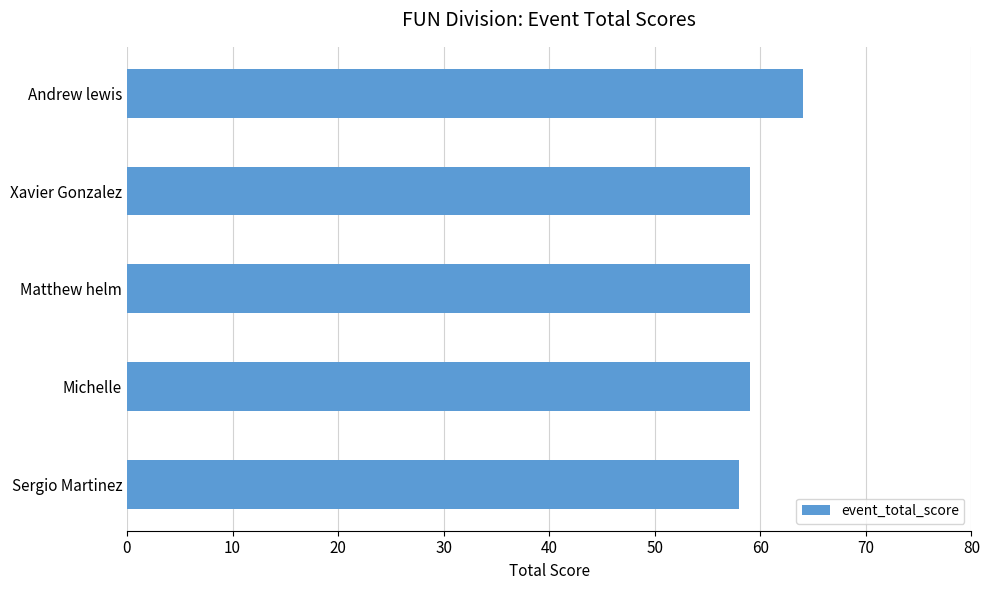

Reading top to bottom, extract all data points from this chart.

64	59	59	59	58